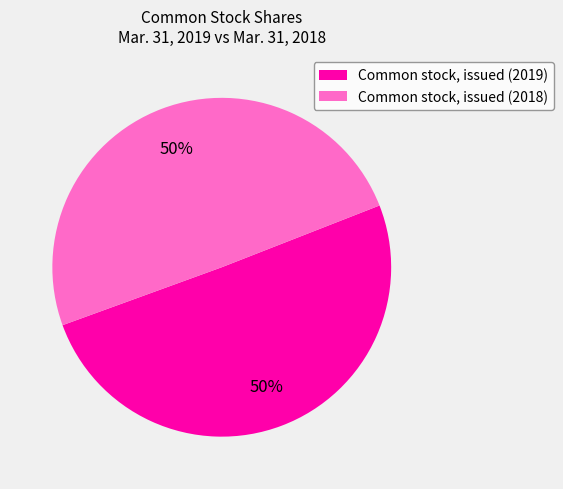

To the nearest percent, what is the average slice percentage?

50%